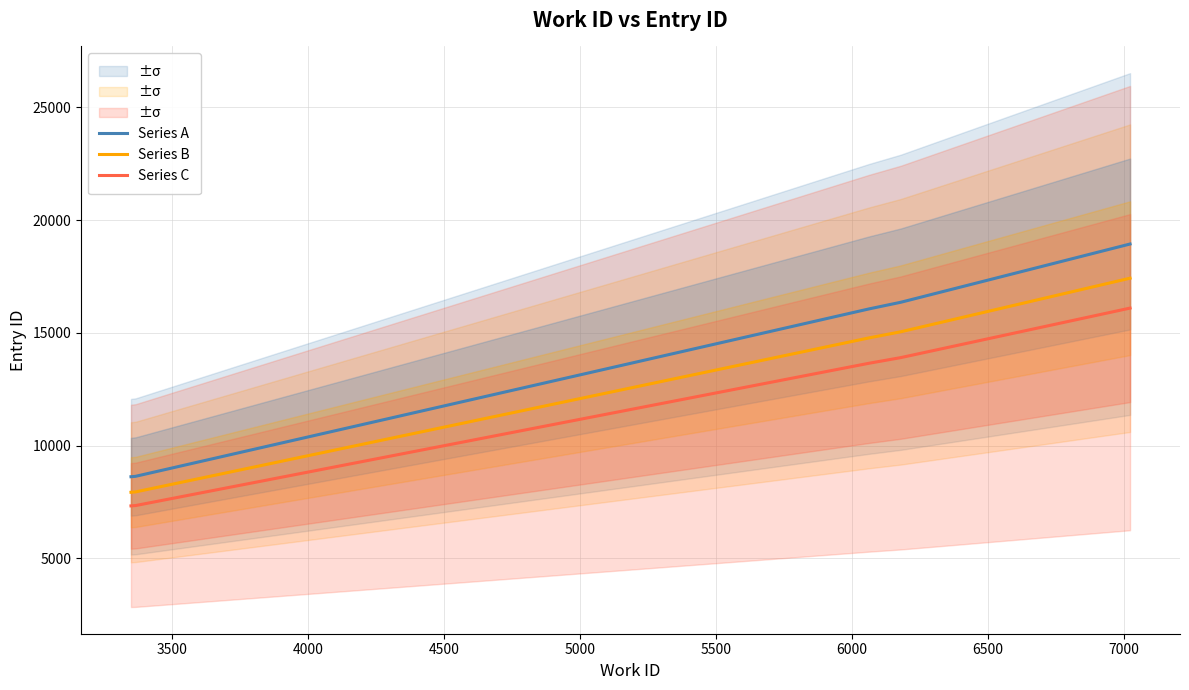

What are all the series names shown in the legend?

Series A, Series B, Series C